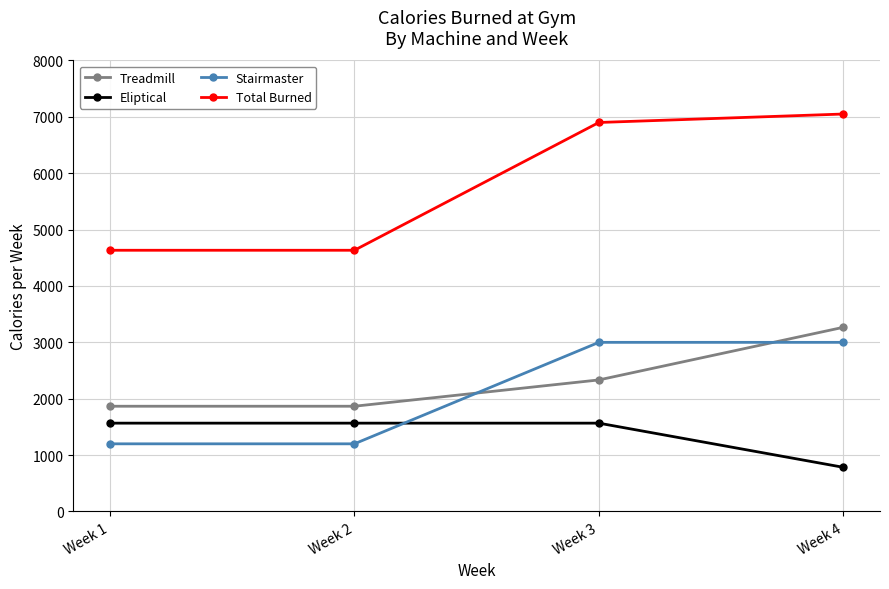

What is the difference between the highest and lowest values at Week 1?

3433.3